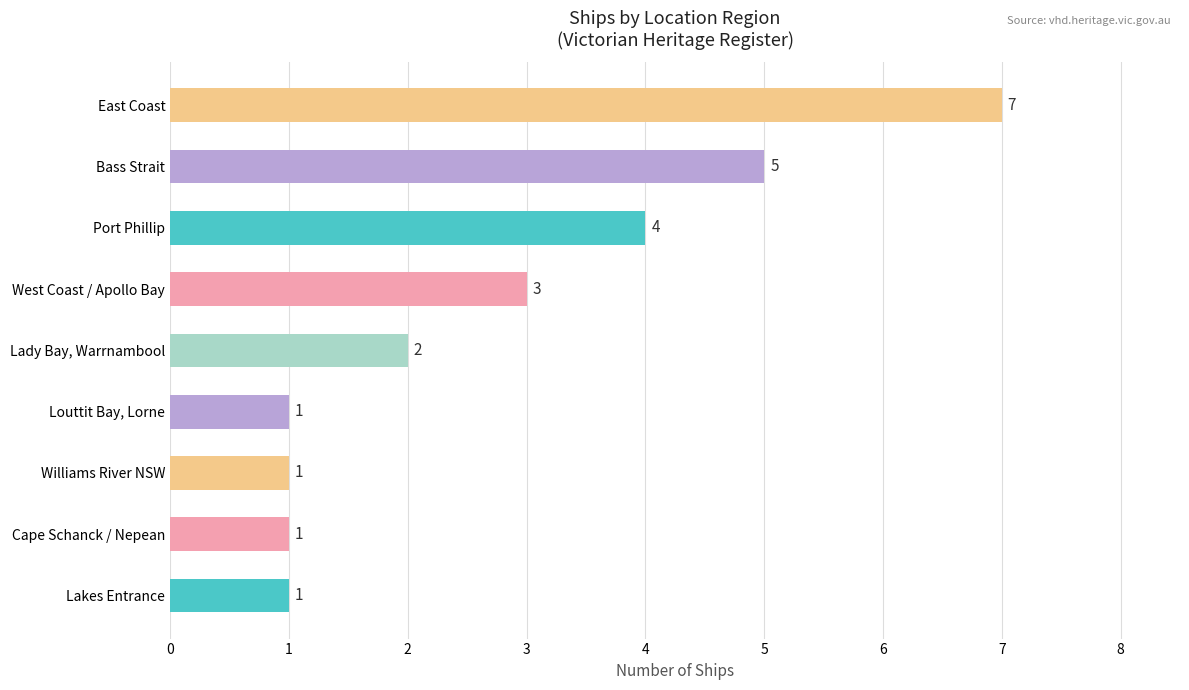

How many series are shown in this chart?

1